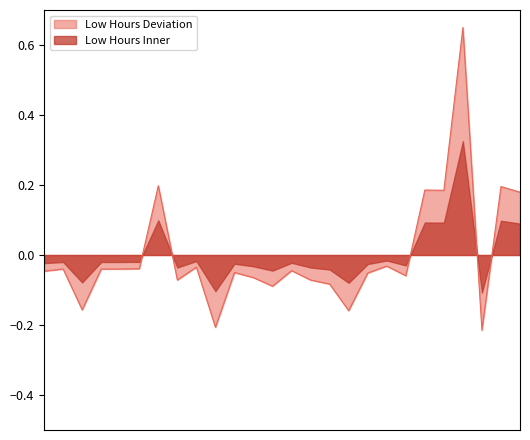

What is the sum of the values at 19 and 22?

0.2